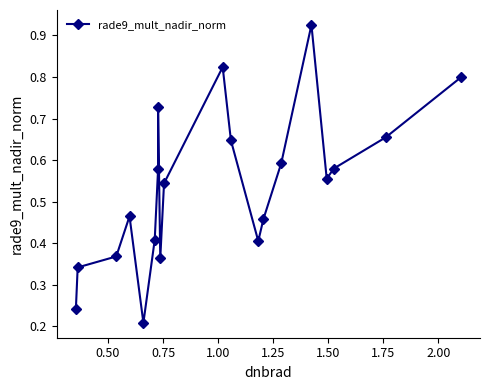

How many points are higher than both their immediate neighbors (excluding endpoints)?

4